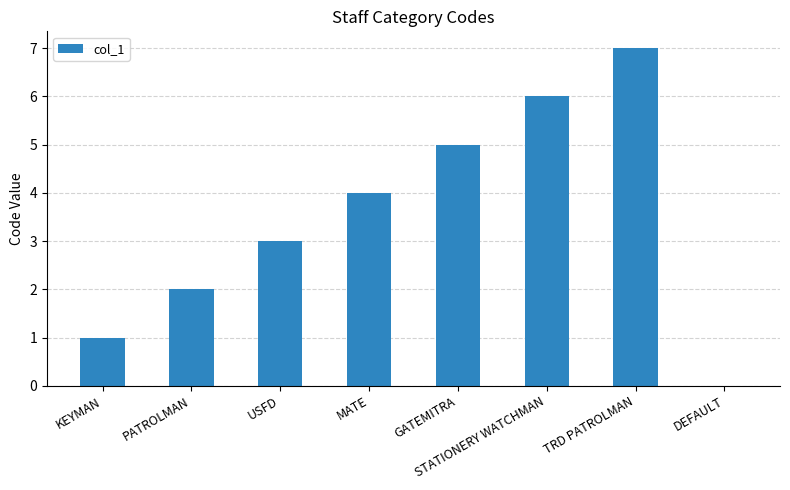

What is the sum of all values?

28